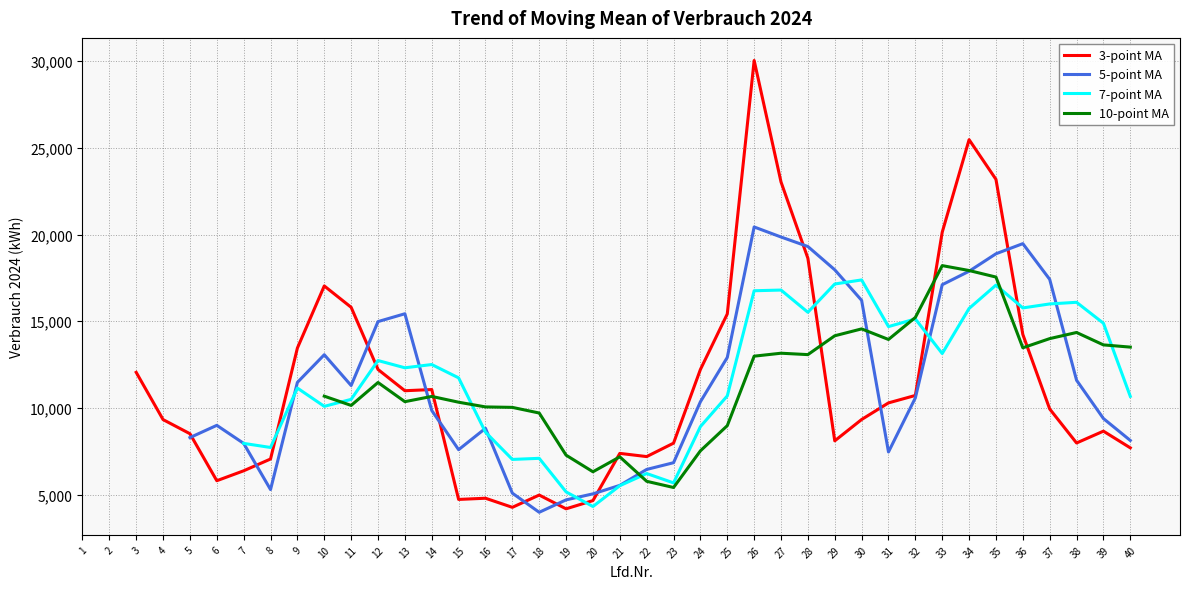

Which has a higher value, 10 or 3?

10